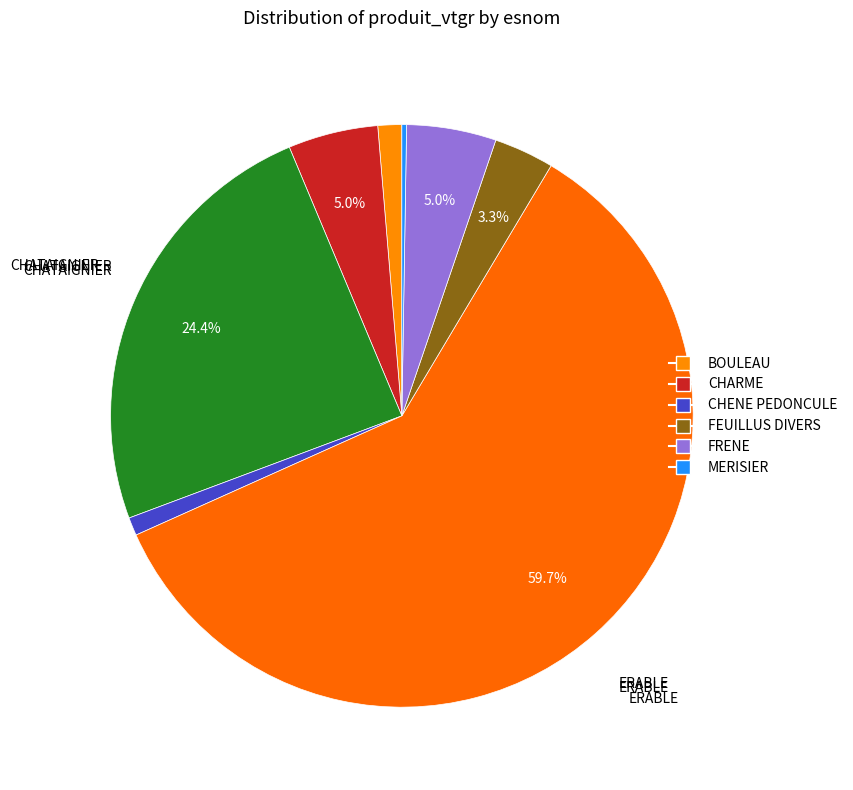

Count the number of slices in the pie.

8